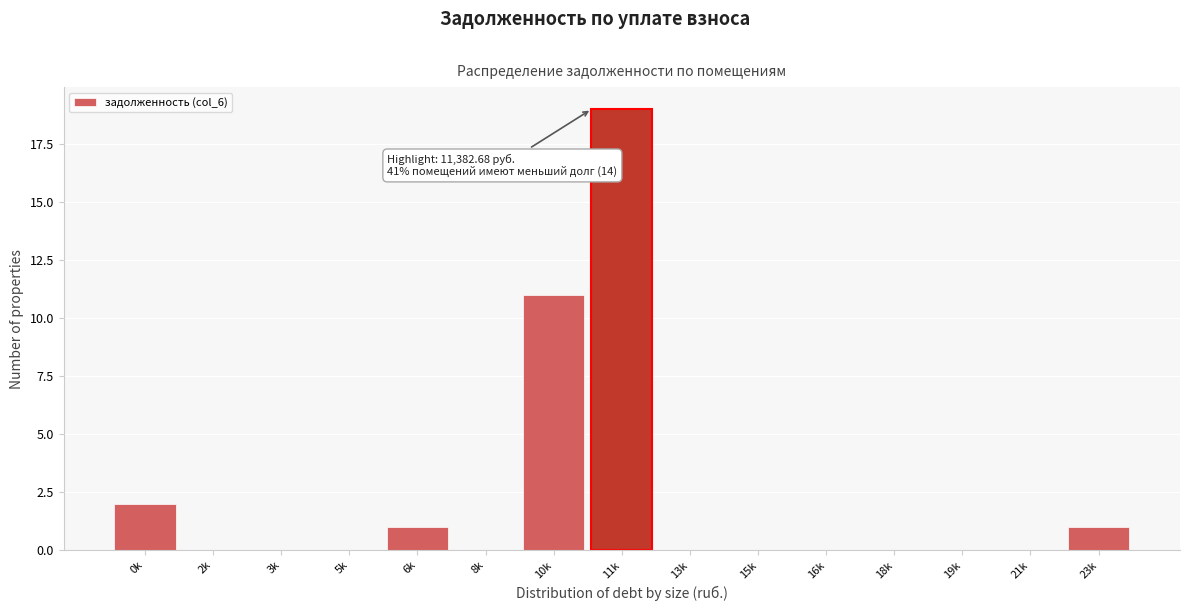

Reading left to right, transcribe all the data shown in this chart.

0k=2	2k=0	3k=0	5k=0	6k=1	8k=0	10k=11	11k=19	13k=0	15k=0	16k=0	18k=0	19k=0	21k=0	23k=1